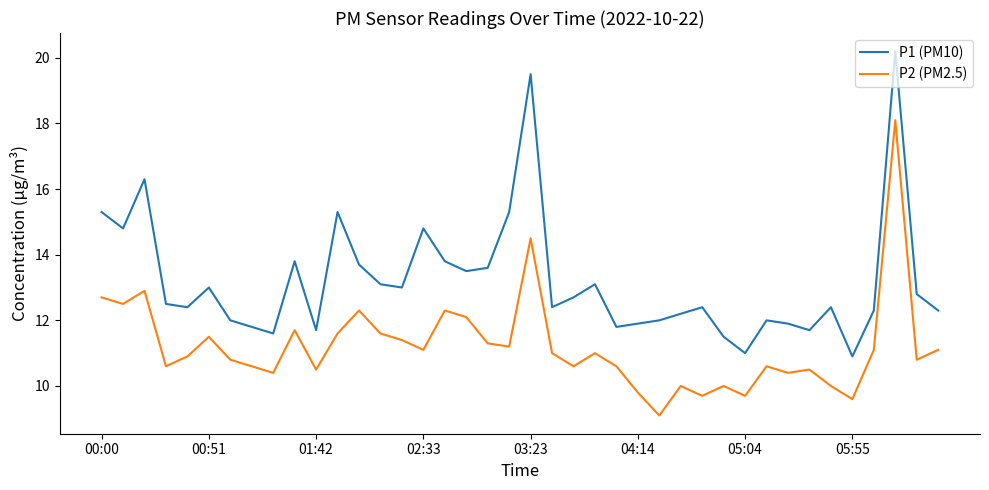

Which series has the largest total across all categories?

P1 (PM10)